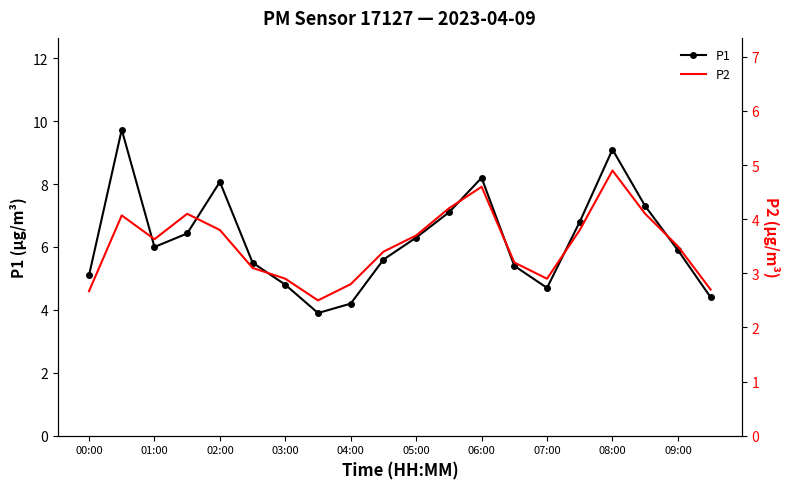

The value of P2 at 19 is 0.9. True or false?

False